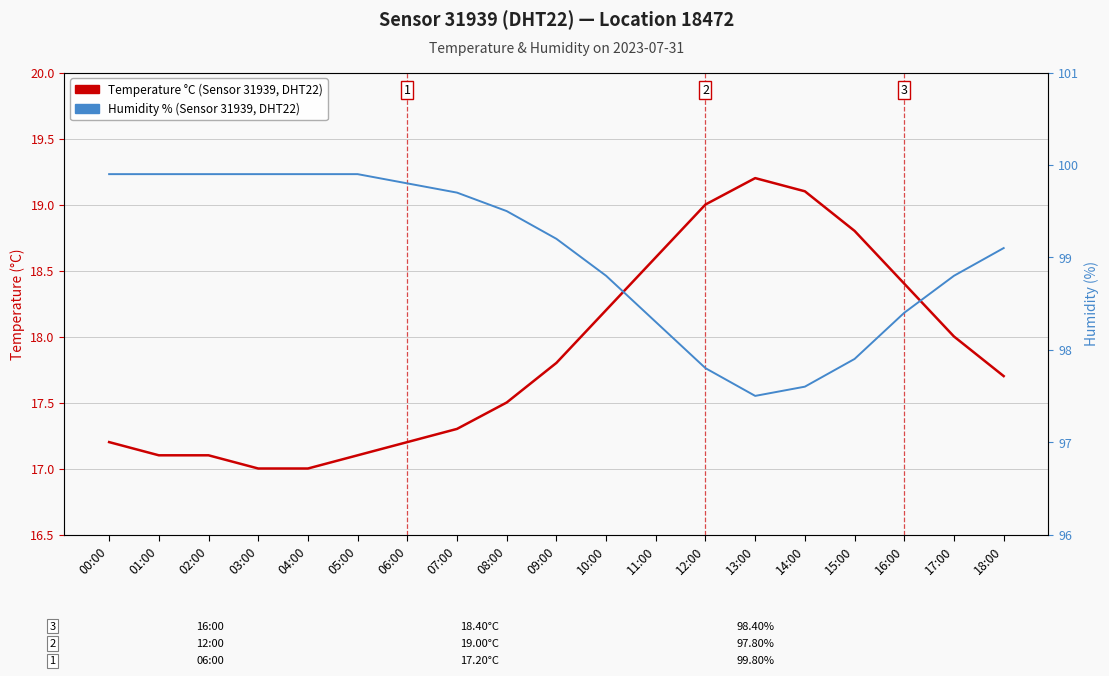

Is this an area chart (filled region under the line)?

No